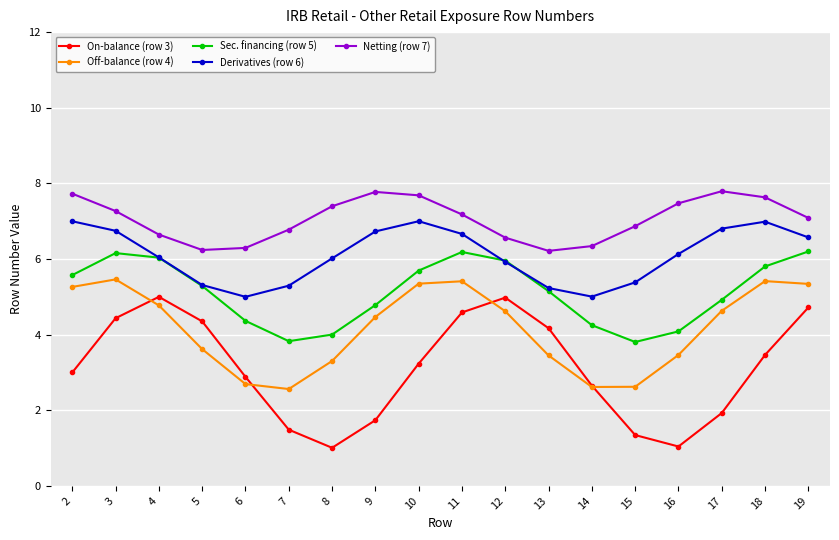

What is the smallest value displayed?

1.0